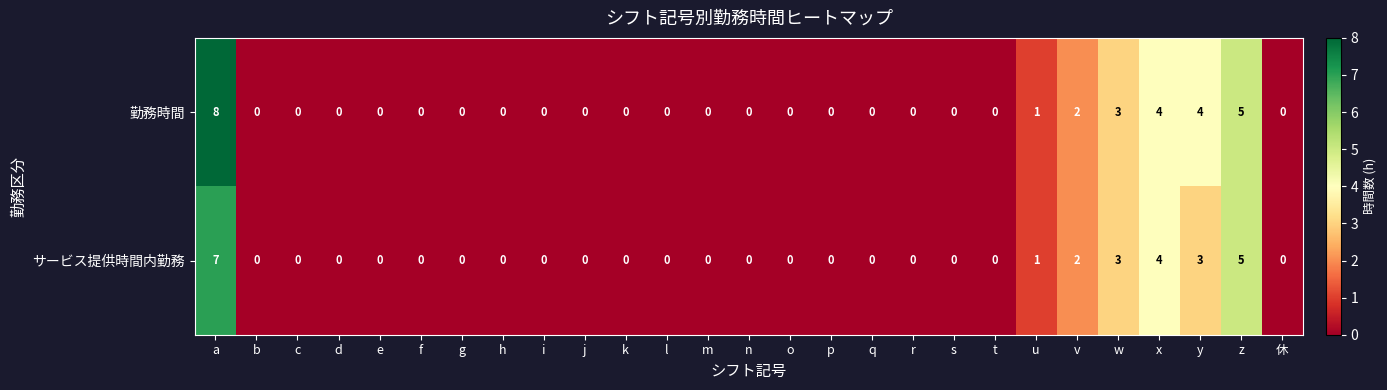

The 勤務時間 series shows 0 at b. True or false?

True